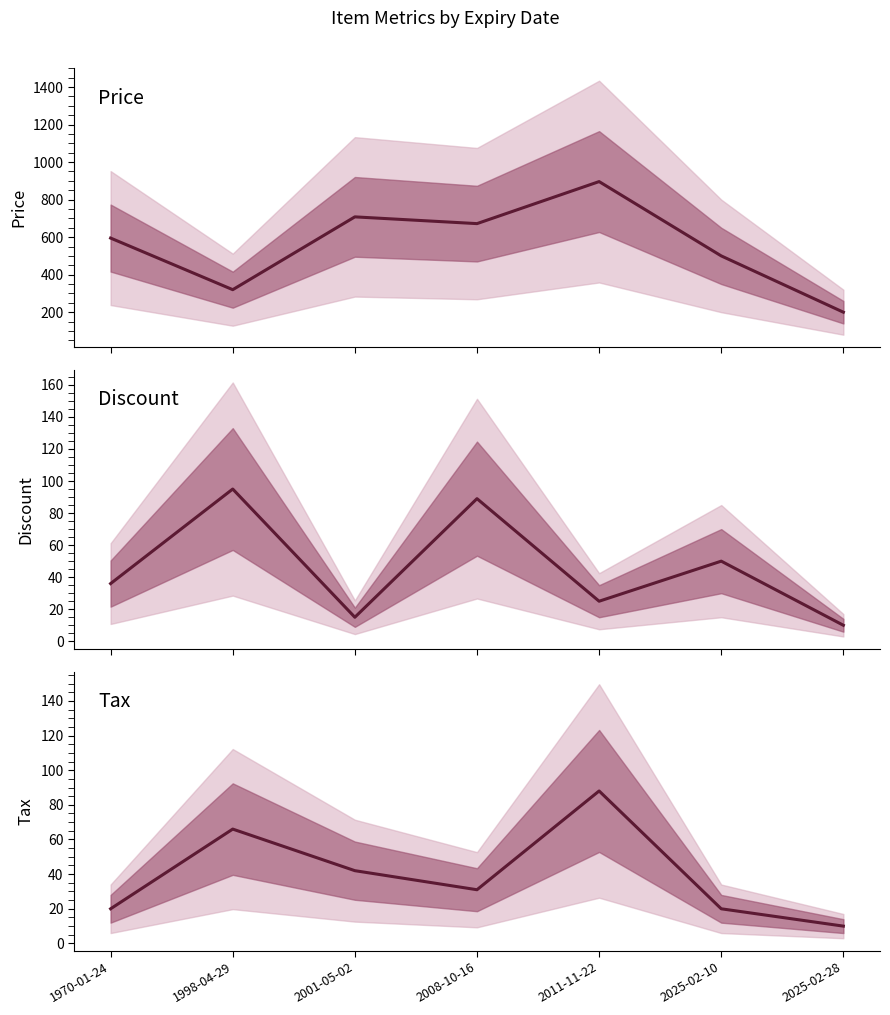

How many data points in tax are above 31?

3